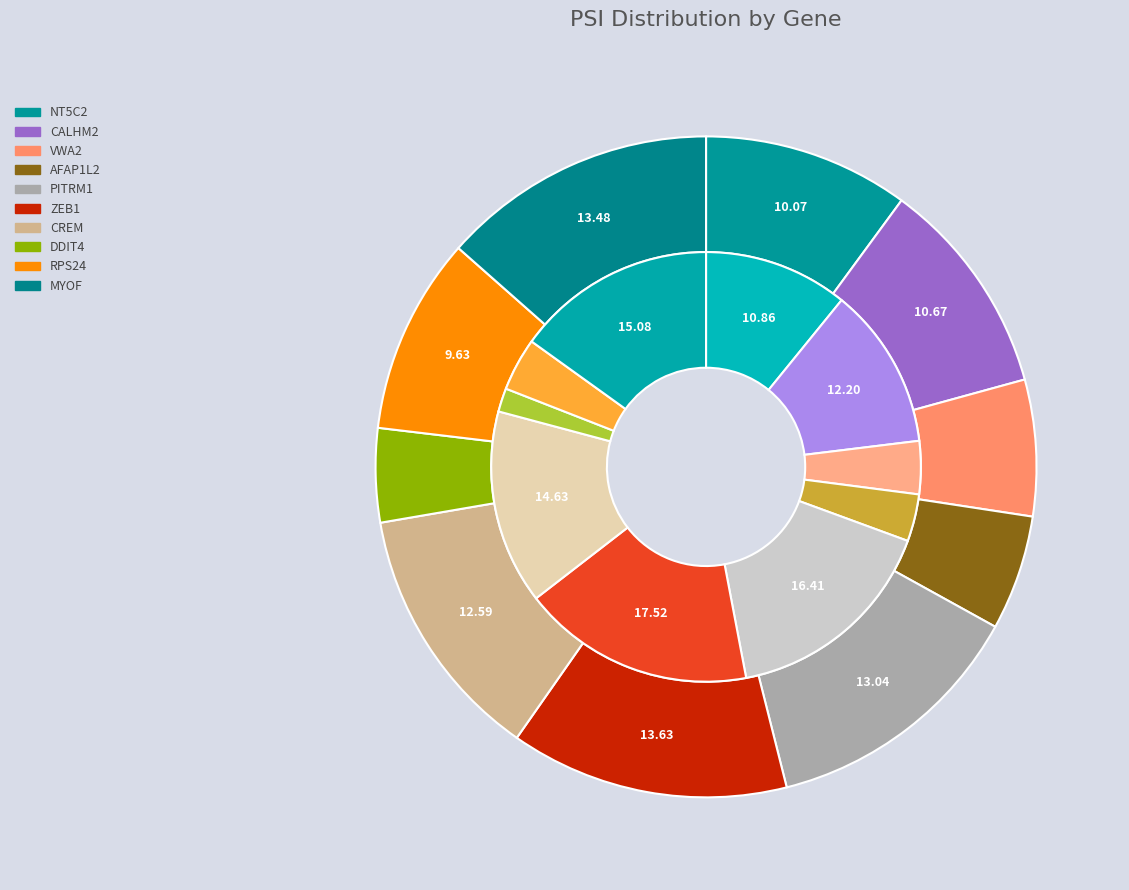

True or false: CALHM2 accounts for 2% of the total.

False